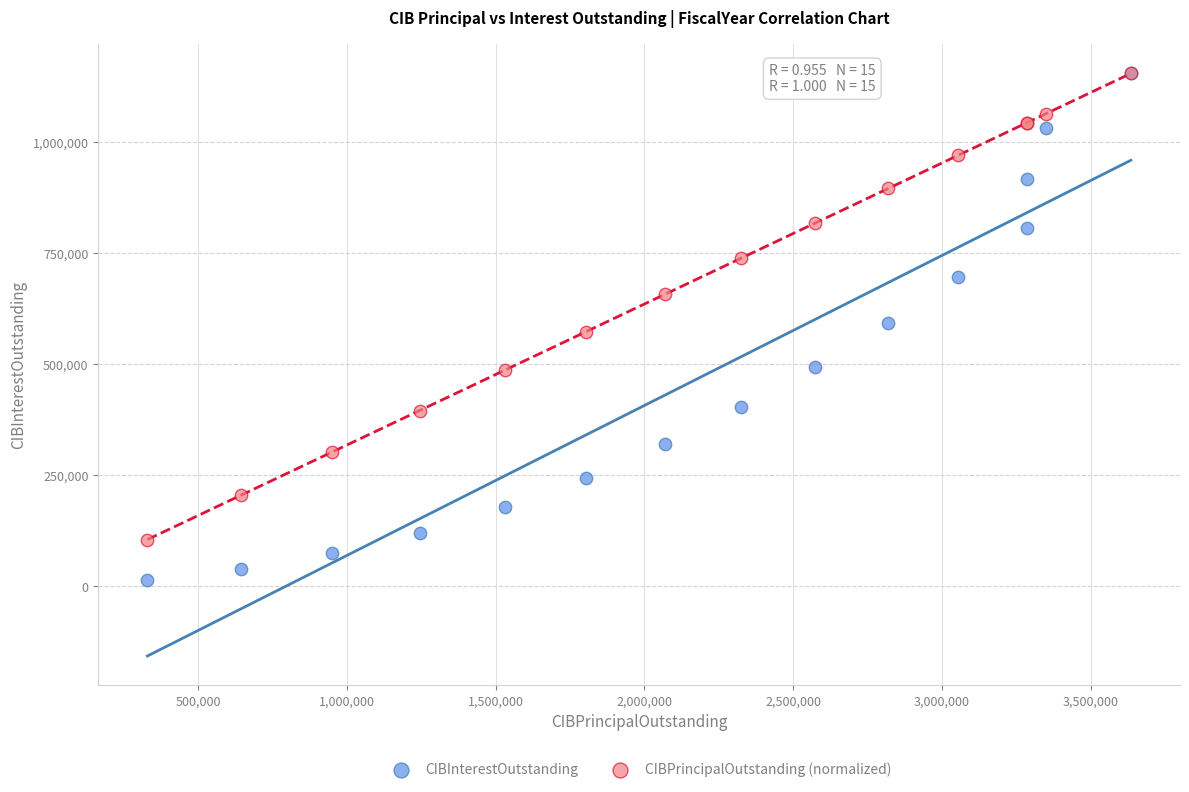

What are all the series names shown in the legend?

CIBInterestOutstanding, CIBPrincipalOutstanding (normalized)